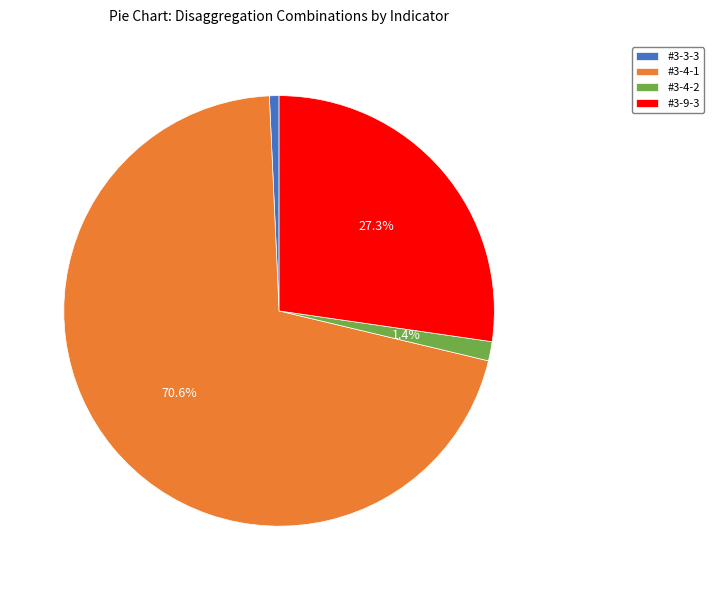

What is the largest slice in the pie chart?

#3-4-1